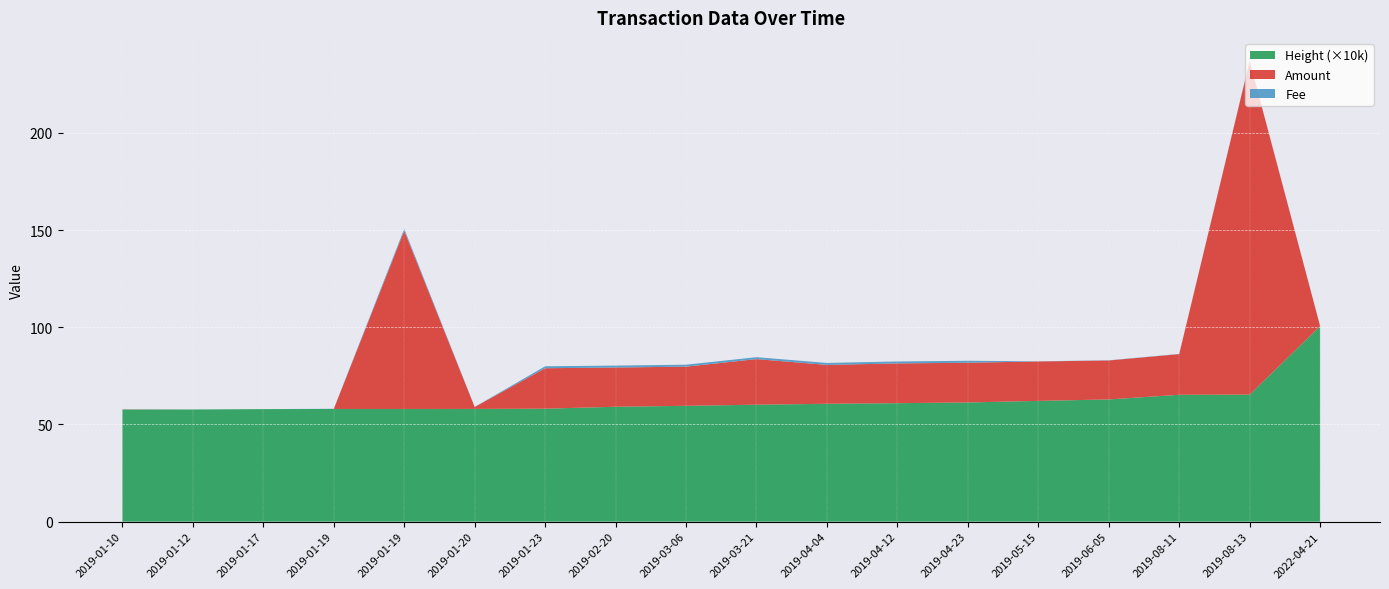

Reading left to right, list all the values displayed in this chart.

Amount: 2019-01-10=0.1	2019-01-12=0.0	2019-01-17=0.0	2019-01-19=0.0	2019-01-19=91.7	2019-01-20=1.0	2019-01-23=20.8	2019-02-20=20.2	2019-03-06=20.1	2019-03-21=23.4	2019-04-04=20.0	2019-04-12=20.4	2019-04-23=20.4	2019-05-15=20.3	2019-06-05=20.0	2019-08-11=20.9	2019-08-13=171.6	2022-04-21=0.0
Fee: 2019-01-10=0.0	2019-01-12=0.0	2019-01-17=0.0	2019-01-19=0.1	2019-01-19=1.0	2019-01-20=0.0	2019-01-23=1.0	2019-02-20=1.0	2019-03-06=1.0	2019-03-21=1.0	2019-04-04=1.0	2019-04-12=1.0	2019-04-23=1.0	2019-05-15=0.1	2019-06-05=0.1	2019-08-11=0.1	2019-08-13=0.1	2022-04-21=0.1
Height_scaled: 2019-01-10=576473.0	2019-01-12=576896.0	2019-01-17=578787.0	2019-01-19=579545.0	2019-01-19=579556.0	2019-01-20=579797.0	2019-01-23=581018.0	2019-02-20=590915.0	2019-03-06=595856.0	2019-03-21=601483.0	2019-04-04=606219.0	2019-04-12=609331.0	2019-04-23=613098.0	2019-05-15=621024.0	2019-06-05=628571.0	2019-08-11=652520.0	2019-08-13=653260.0	2022-04-21=1005560.0